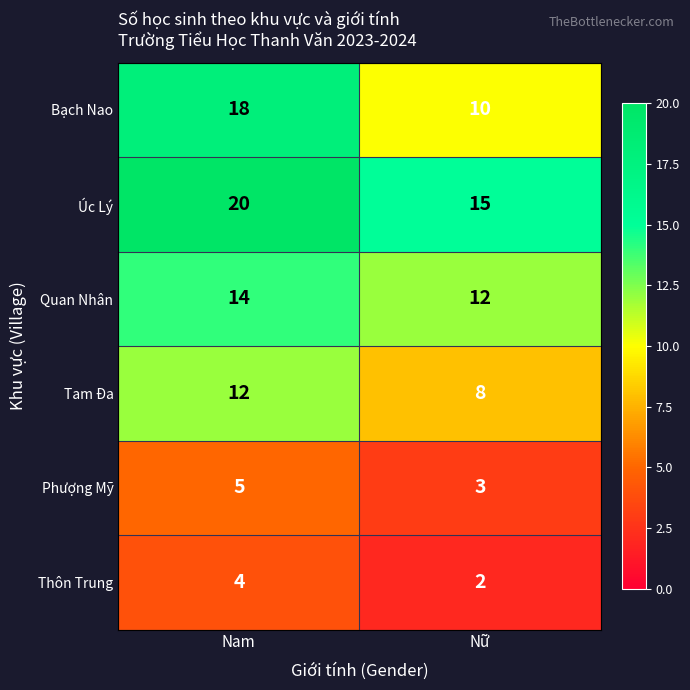

Which series has the largest total across all categories?

Úc Lý